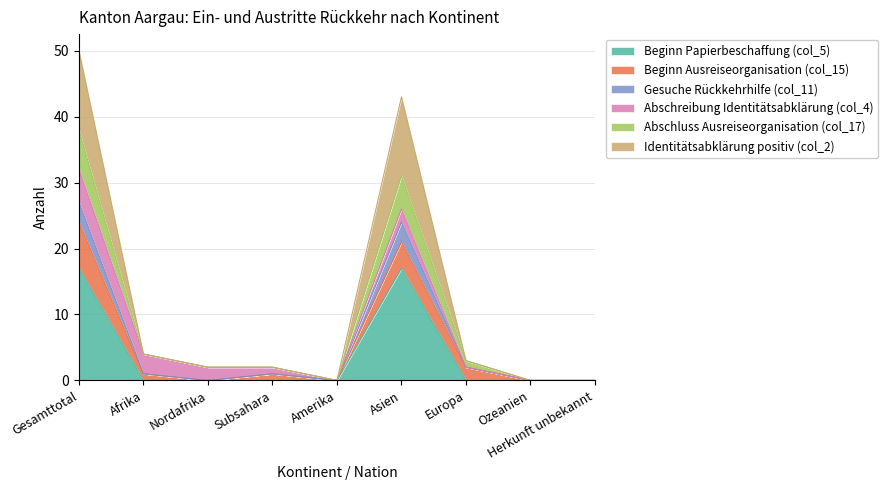

True or false: Beginn Papierbeschaffung (col_5) has a value of -11 at Europa.

False